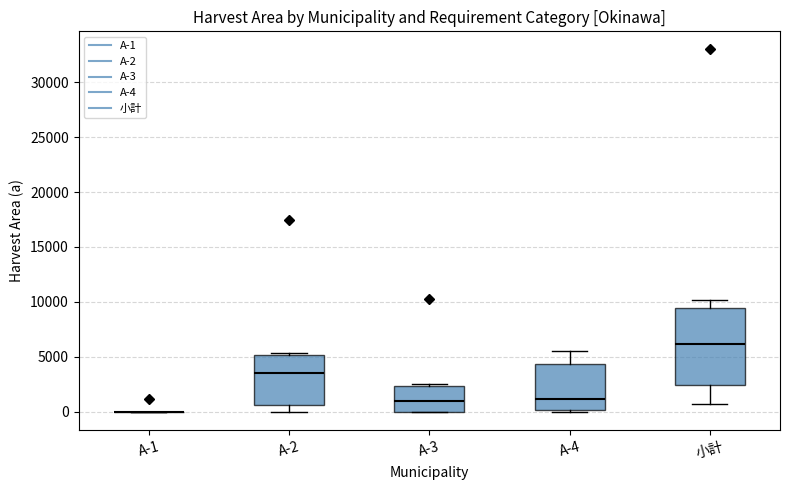

Reading left to right, transcribe this box plot: for each box, give where its median line is, the range the box spans, and where its two whiskers end, as read against the y-axis. The values are not printed on the chart, so give them approximately, as read against the axis.

A-1: box collapsed to a line at 0, whiskers 0 to 0
A-2: median 3500, box 500 to 5000, whiskers 0 to 5500
A-3: median 1000, box 0 to 2500, whiskers 0 to 2500 (just above the box's upper edge)
A-4: median 1000, box 0 to 4500, whiskers 0 (just below the box's lower edge) to 5500
小計: median 6000, box 2500 to 9500, whiskers 500 to 10000